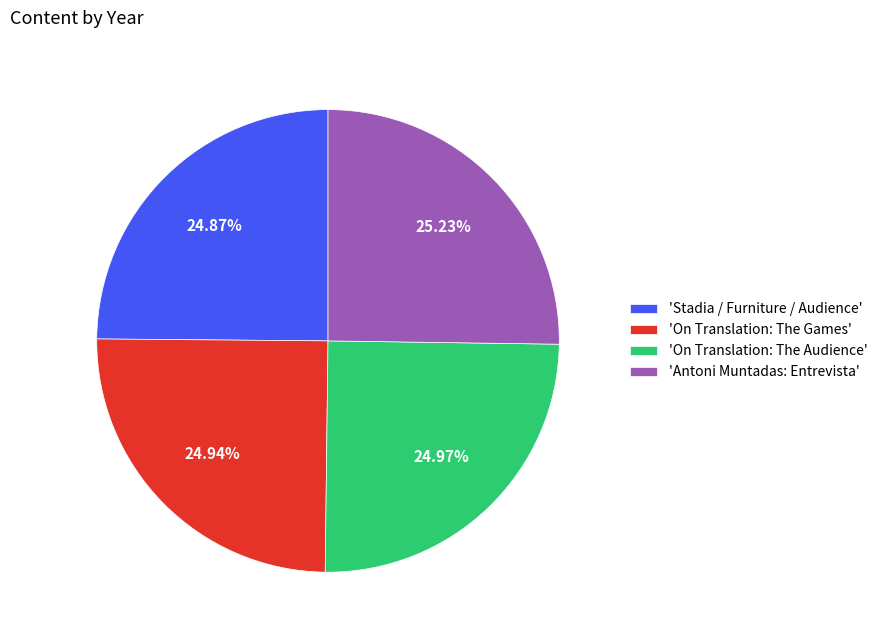

Is 'On Translation: The Games' the majority of the pie?

No